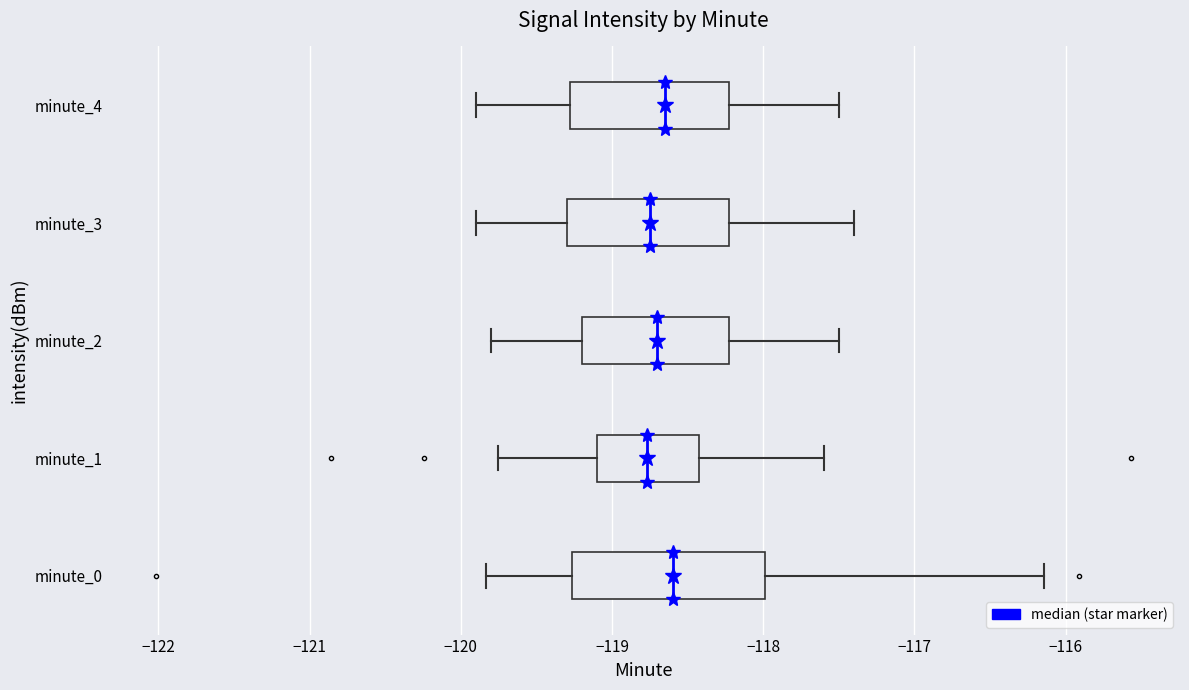

Reading bottom to top, read every box against the x-axis: the position of its median line, the range the box covers, and the ends of its whiskers. The values are not printed on the chart, so give them approximately, as read against the axis.

minute_0: median -118.6, box -119.3 to -118.0, whiskers -119.8 to -116.1
minute_1: median -118.8, box -119.1 to -118.4, whiskers -119.8 to -117.6
minute_2: median -118.7, box -119.2 to -118.2, whiskers -119.8 to -117.5
minute_3: median -118.7, box -119.3 to -118.2, whiskers -119.9 to -117.4
minute_4: median -118.6, box -119.3 to -118.2, whiskers -119.9 to -117.5